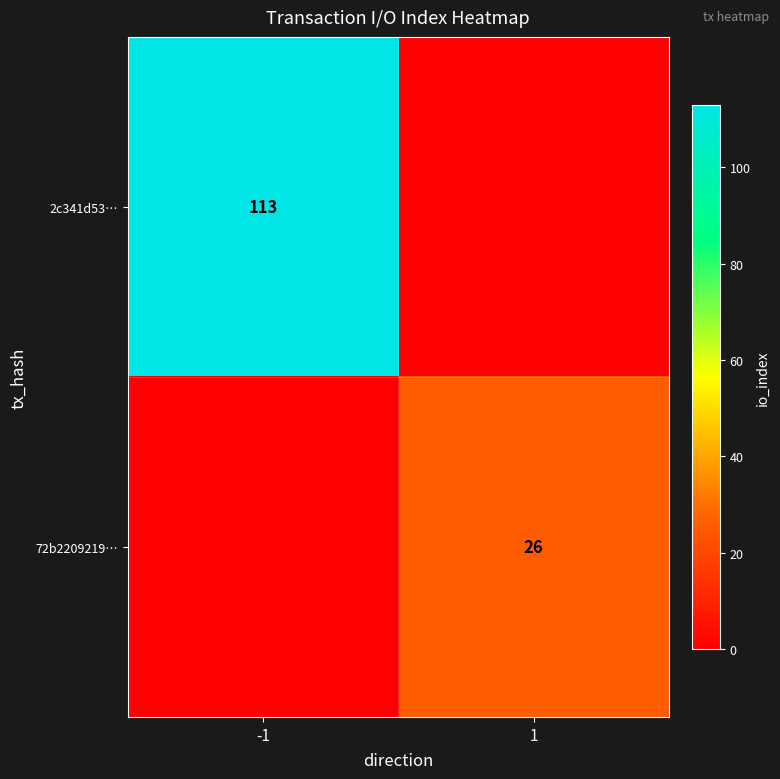

Is it true that 2c341d53… equals 113 at -1?

True